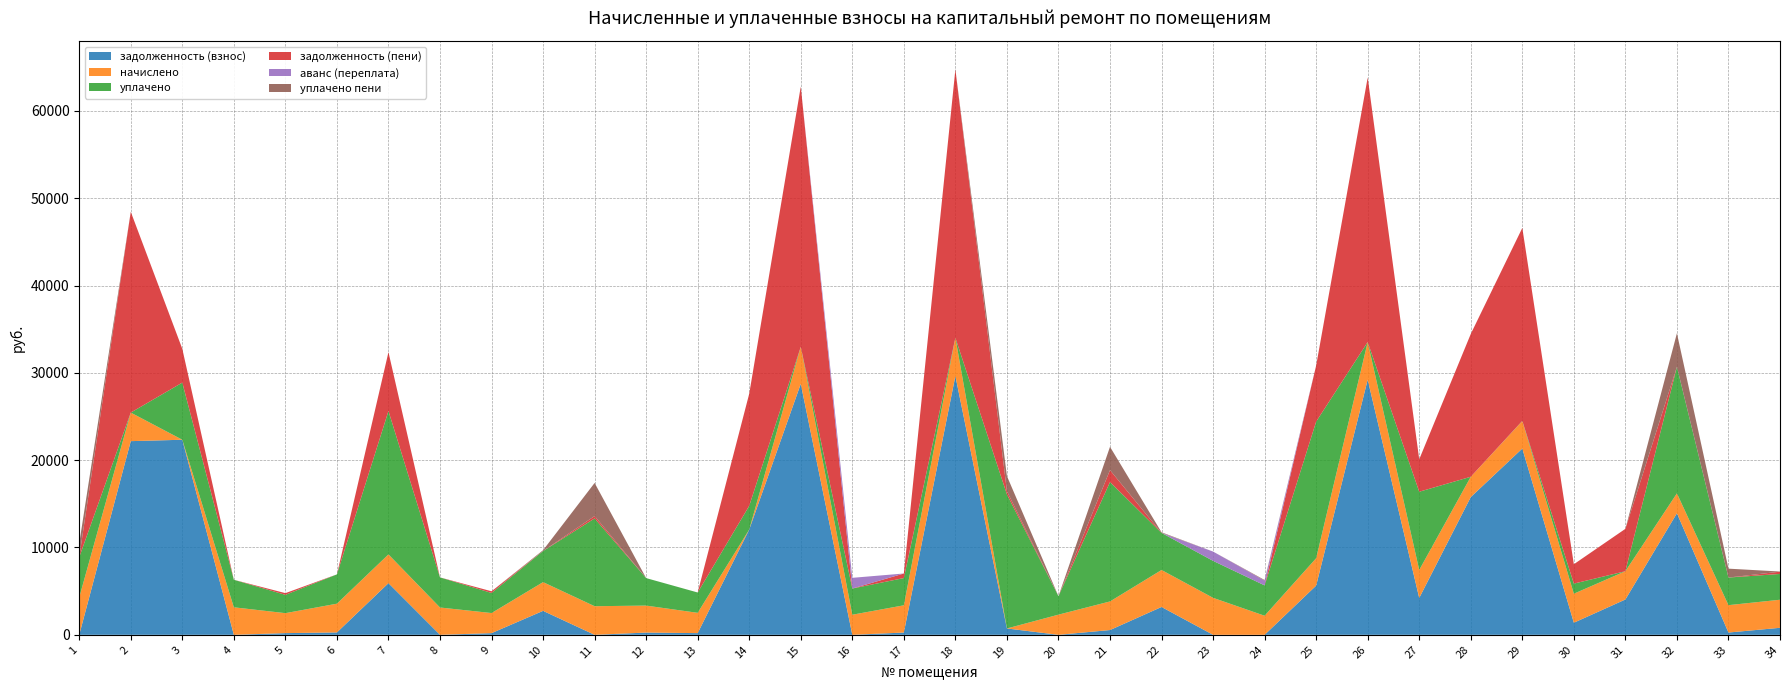

Reading left to right, extract all data points from this chart.

задолженность (взнос): 1=0.0	2=22181.0	3=22339.7	4=0.0	5=194.3	6=273.9	7=5916.8	8=0.5	9=191.8	10=2743.0	11=0.0	12=257.4	13=193.7	14=12059.2	15=28745.3	16=0.0	17=260.0	18=29645.3	19=728.0	20=0.2	21=546.0	22=3188.9	23=0.0	24=0.0	25=5636.4	26=29221.7	27=4220.4	28=15775.6	29=21334.0	30=1385.8	31=4045.5	32=13922.8	33=261.3	34=803.4
начислено: 1=4282.0	2=3268.2	3=-9459.5	4=3151.2	5=2285.4	6=3291.6	7=3291.6	8=3127.8	9=2301.0	10=3291.6	11=3276.0	12=3088.8	13=2324.4	14=-437.4	15=4235.4	16=2301.0	17=3120.0	18=4368.0	19=-10647.8	20=2308.8	21=3276.0	22=4235.4	23=4235.4	24=2184.0	25=3135.6	26=4305.6	27=3205.8	28=2324.4	29=3143.4	30=3322.8	31=3237.0	32=2277.6	33=3135.6	34=3213.6
уплачено: 1=4611.0	2=0.0	3=6544.5	4=3151.2	5=2097.9	6=3355.7	7=16422.9	8=3448.7	9=2300.9	10=3559.4	11=10052.8	12=3149.2	13=2326.2	14=2711.8	15=0.0	16=3000.0	17=3120.5	18=0.0	19=15357.4	20=2116.4	21=13675.6	22=4247.8	23=4234.7	24=3474.3	25=15644.6	26=0.0	27=8959.9	28=0.0	29=21.9	30=1155.6	31=0.0	32=14492.2	33=3160.7	34=2953.5
задолженность (пени): 1=0.0	2=22998.0	3=3867.0	4=0.0	5=194.3	6=0.0	7=6739.7	8=0.0	9=191.8	10=6.5	11=273.0	12=0.0	13=0.8	14=12845.0	15=29804.2	16=0.0	17=519.5	18=30737.3	19=364.0	20=0.0	21=1365.0	22=0.0	23=0.0	24=2.0	25=6420.3	26=30298.1	27=3715.2	28=16356.7	29=22097.9	30=2216.5	31=4854.8	32=0.0	33=0.0	34=261.8
аванс (переплата): 1=0.0	2=0.0	3=0.0	4=0.0	5=0.0	6=0.0	7=0.0	8=0.0	9=0.0	10=0.0	11=0.0	12=0.0	13=0.0	14=0.0	15=0.0	16=1225.4	17=0.0	18=0.0	19=0.0	20=0.0	21=0.0	22=0.0	23=1062.5	24=544.0	25=0.0	26=0.0	27=0.0	28=0.0	29=0.0	30=0.0	31=0.0	32=0.0	33=0.0	34=0.0
уплачено пени: 1=1578.2	2=0.0	3=0.0	4=0.0	5=0.0	6=0.3	7=0.0	8=0.0	9=0.0	10=91.6	11=3792.2	12=0.0	13=1.7	14=0.0	15=0.0	16=0.0	17=1.1	18=0.0	19=1735.8	20=0.0	21=2669.6	22=69.2	23=0.0	24=70.7	25=0.0	26=0.0	27=0.0	28=0.0	29=0.0	30=2.2	31=0.0	32=3844.0	33=1019.7	34=17.4